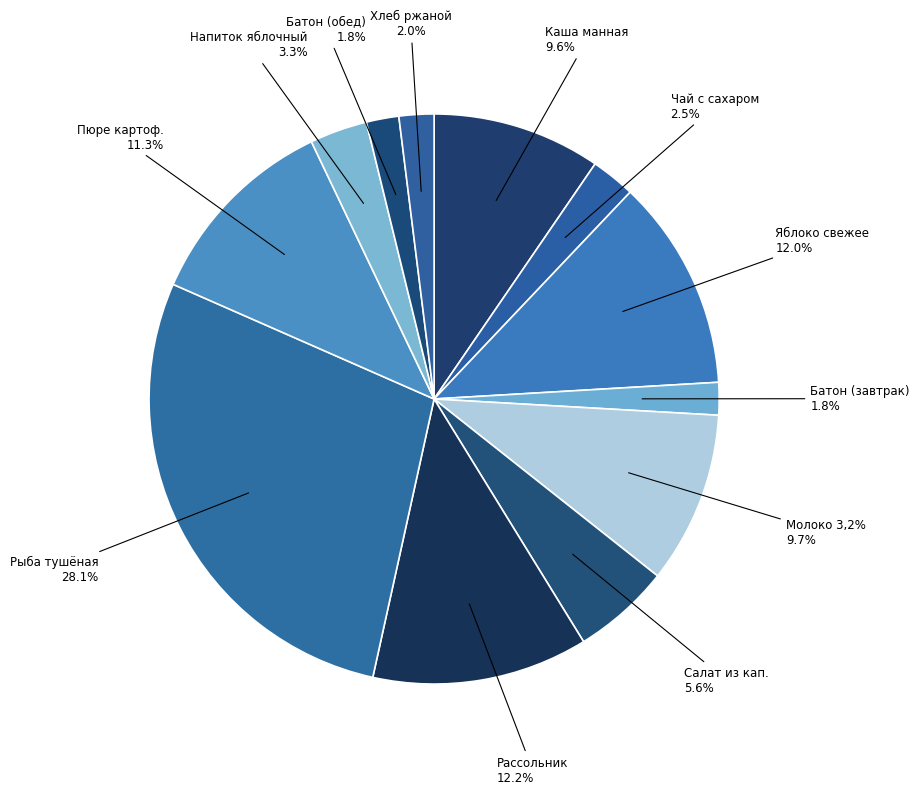

Count the number of slices in the pie.

12